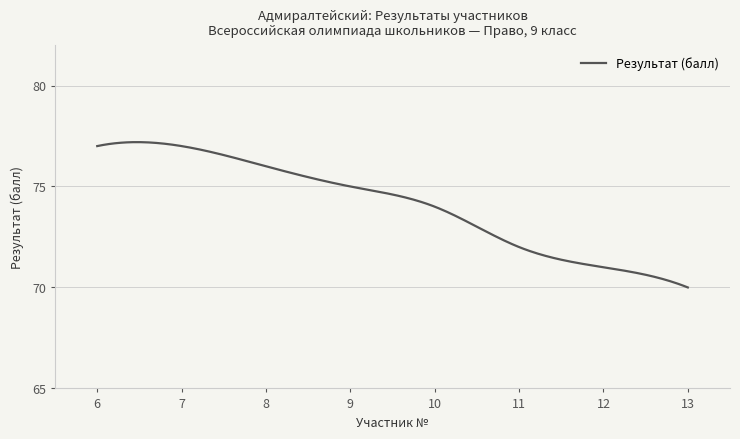

What is the smallest value displayed?

70.0